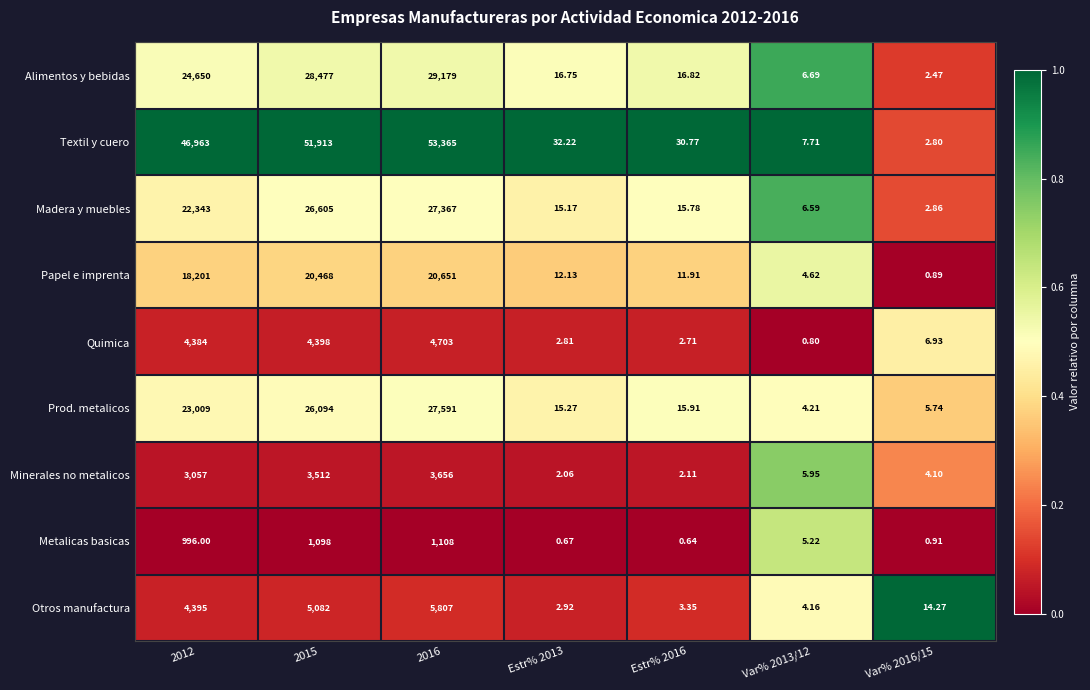

Is the value of Papel e imprenta at 2015 greater than the value of Metalicas basicas at 2015?

Yes